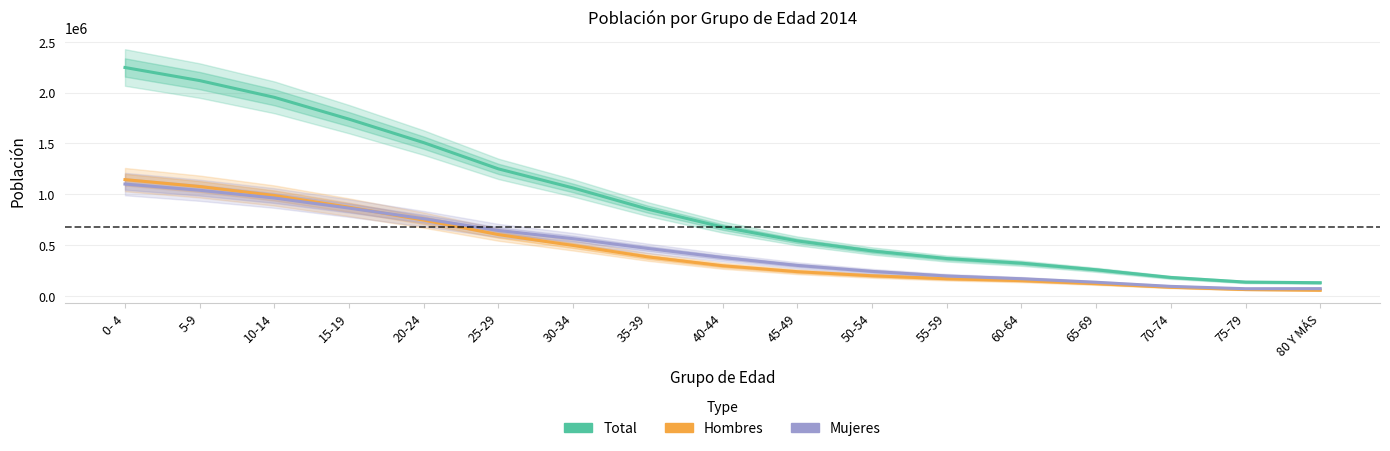

Does the chart have visible grid lines?

Yes